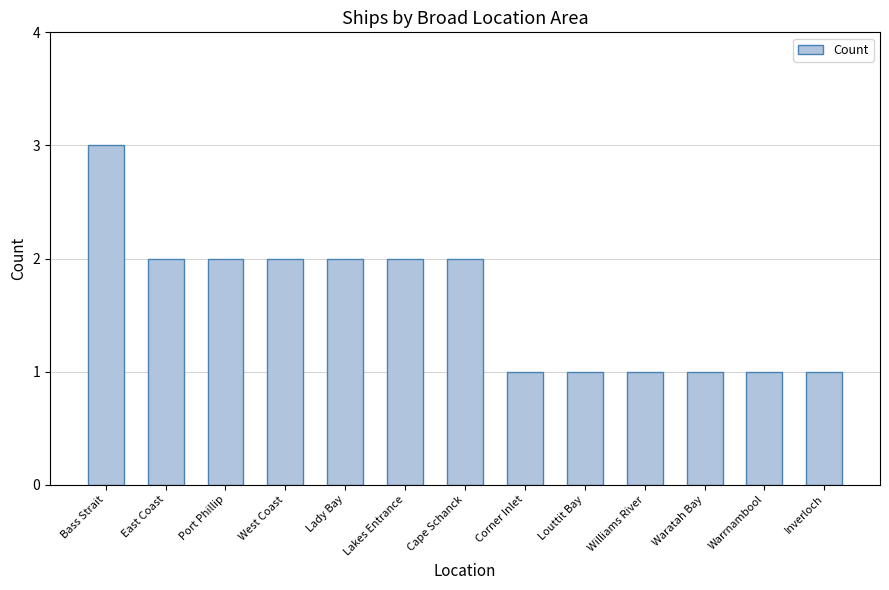

What is the greatest value displayed?

3